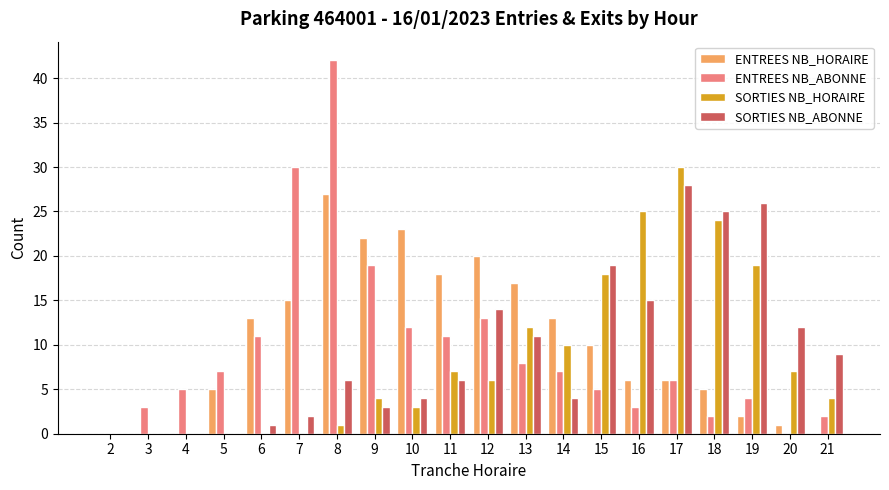

Which series has the largest range (max minus min)?

ENTREES NB_ABONNE